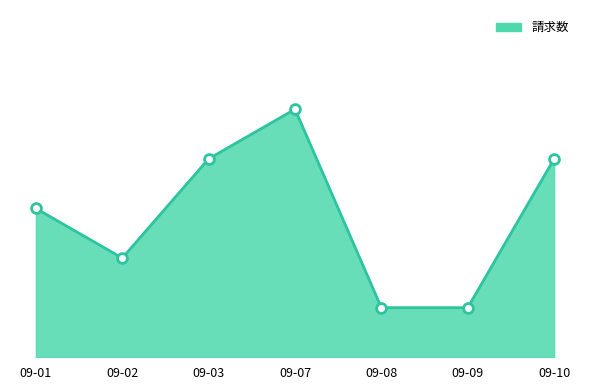

What is the change in value from 09-01 to 09-03?

+1